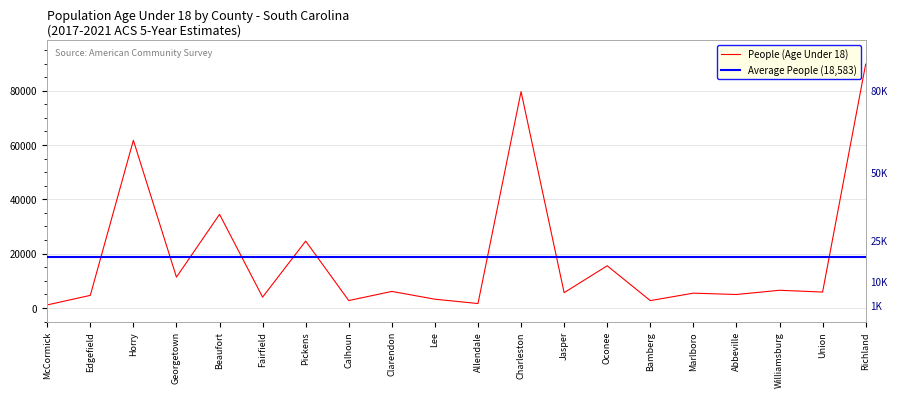

Which label corresponds to the smallest value in the chart?

McCormick